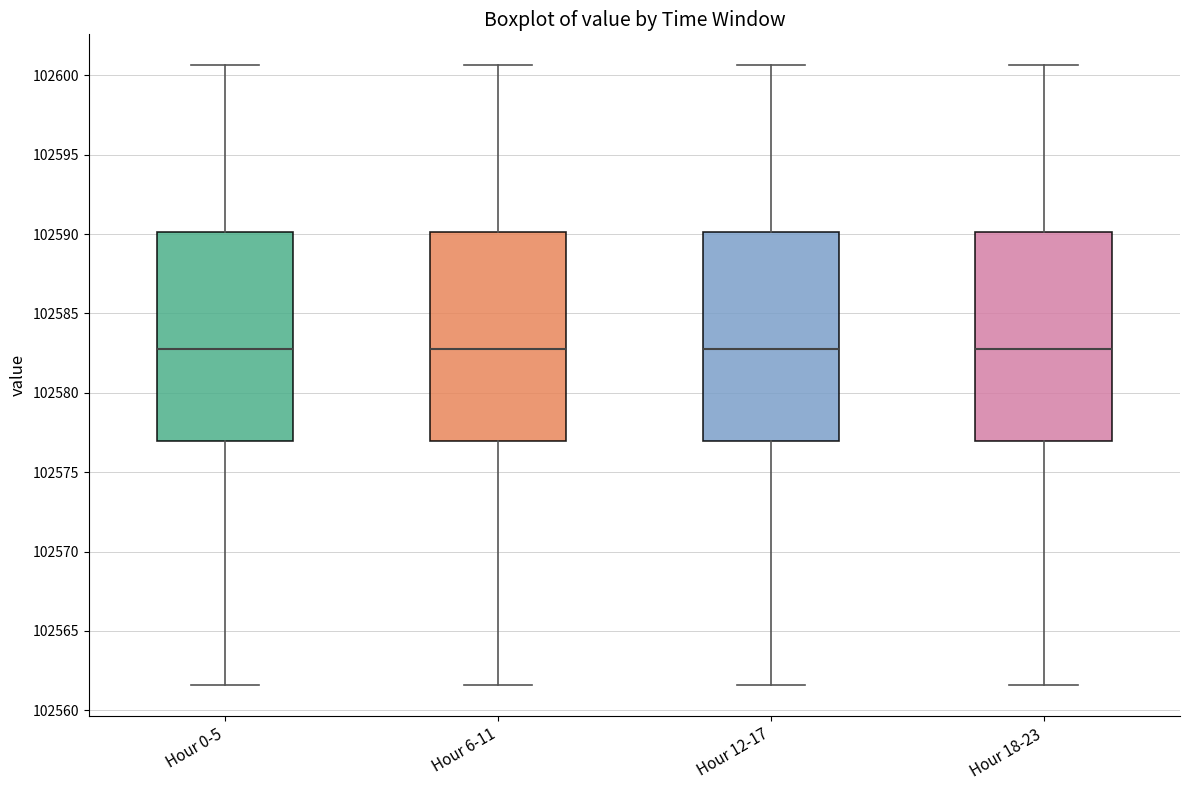

Where does the lower whisker of the box for Hour 18-23 end on the y-axis? The values are not printed on the chart, so give them approximately, as read against the axis.

102561.5